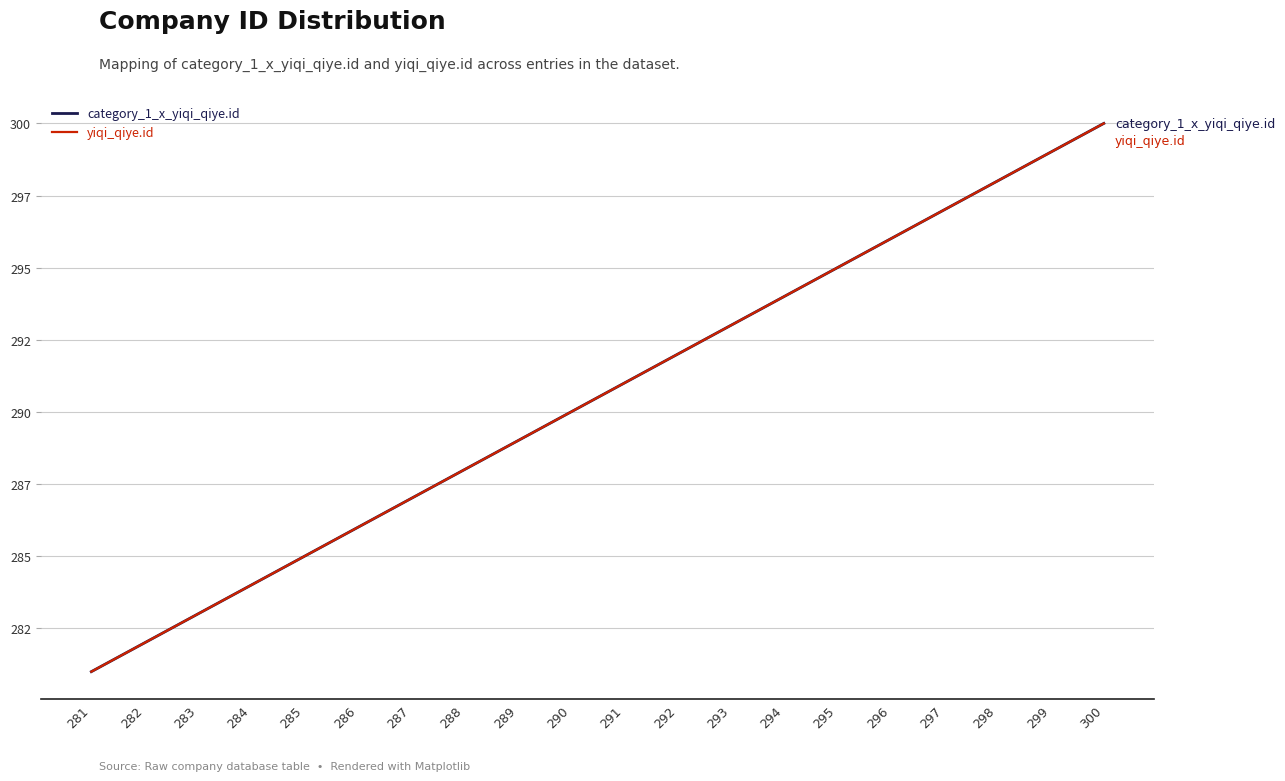

What is the minimum value for category_1_x_yiqi_qiye.id?

281